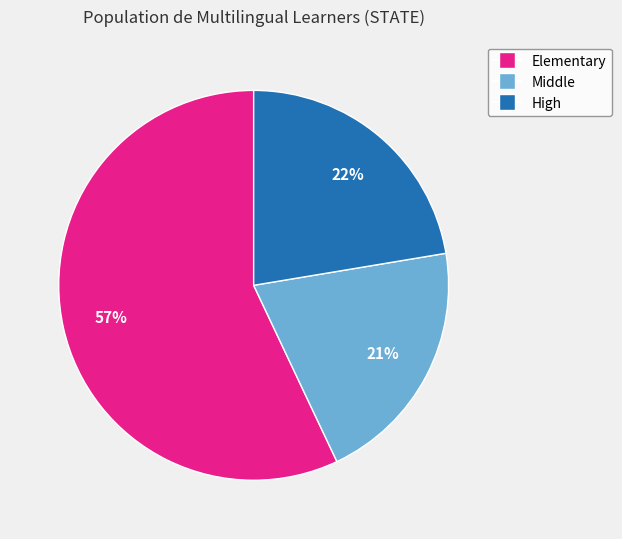

How many slices are in this pie chart?

3